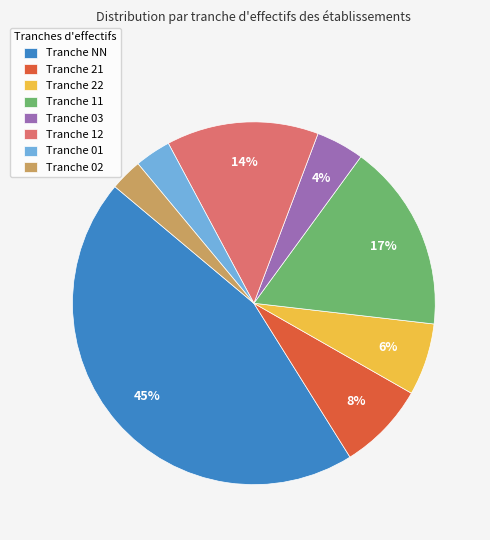

True or false: Tranche 02 accounts for 3% of the total.

True